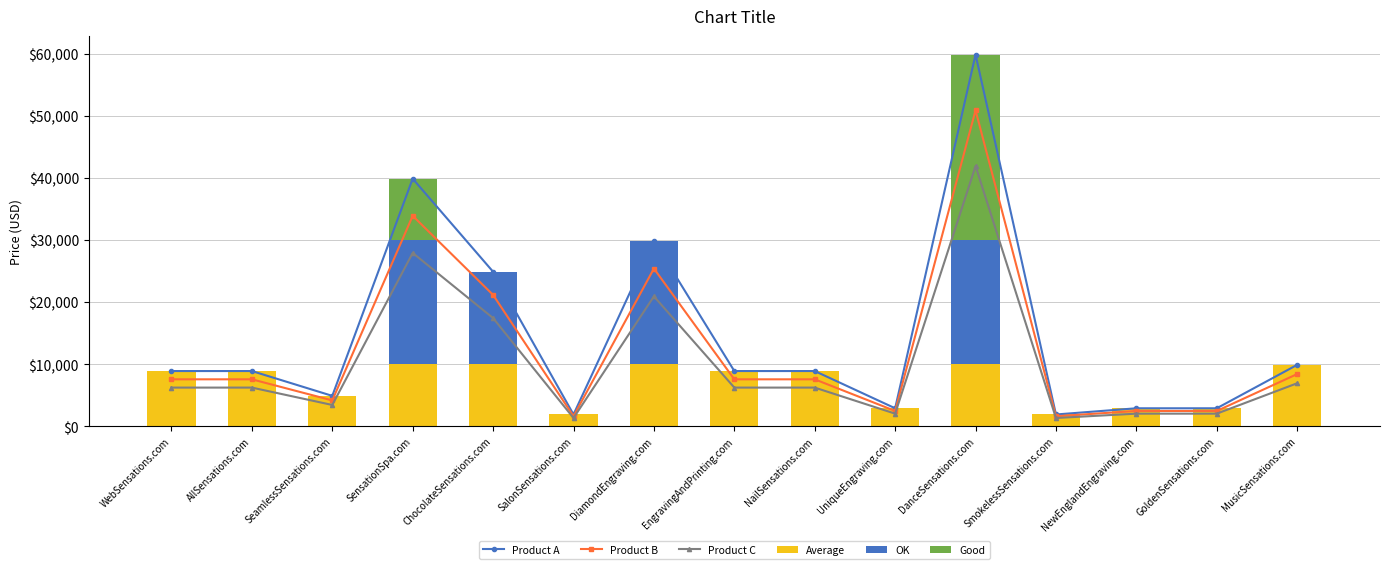

The Good series shows 0.0 at DiamondEngraving.com. True or false?

True